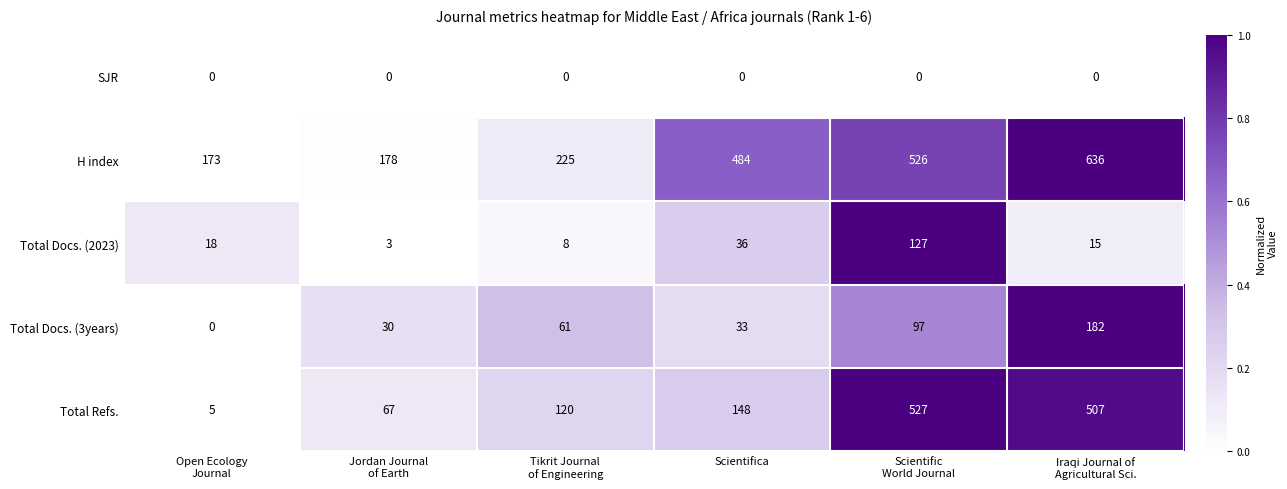

Rank the series by their maximum value, from lowest to highest.

SJR, Total Docs. (2023), Total Docs. (3years), Total Refs., H index